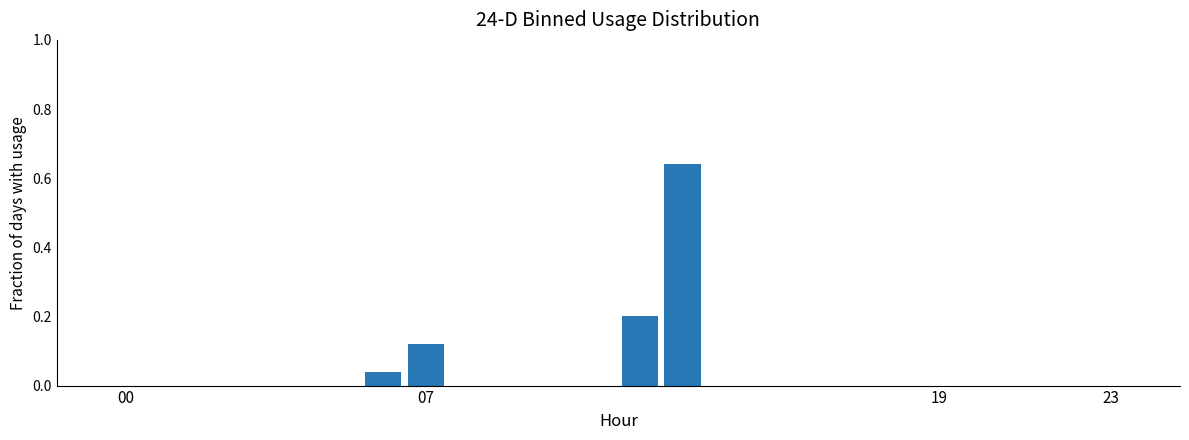

Reading right to left, what are all the values shown in this chart?

0.0	0.0	0.0	0.0	0.0	0.0	0.0	0.0	0.0	0.0	0.6	0.2	0.0	0.0	0.0	0.0	0.1	0.0	0.0	0.0	0.0	0.0	0.0	0.0